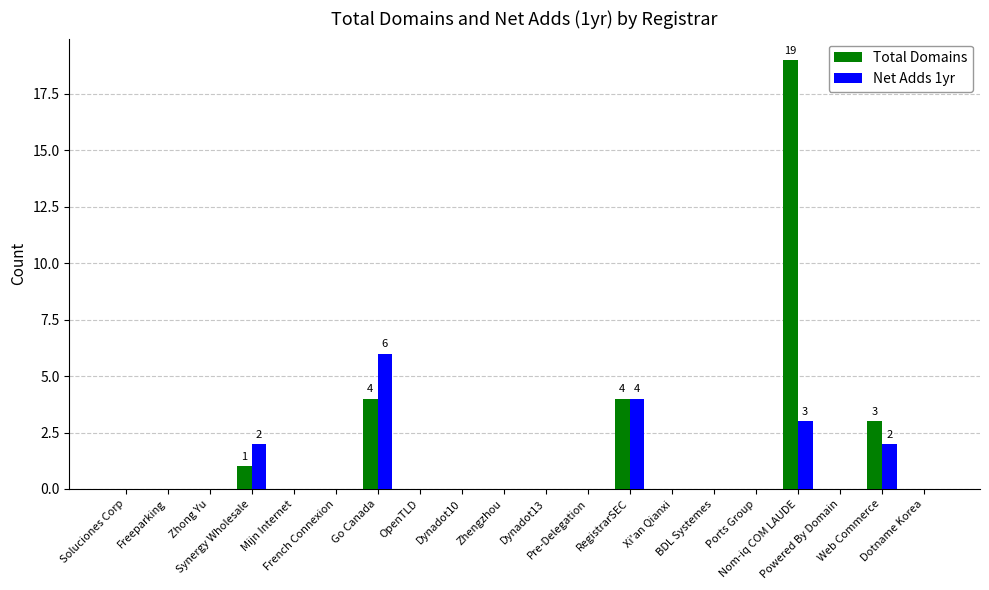

What is the sum of all Total Domains values?

31